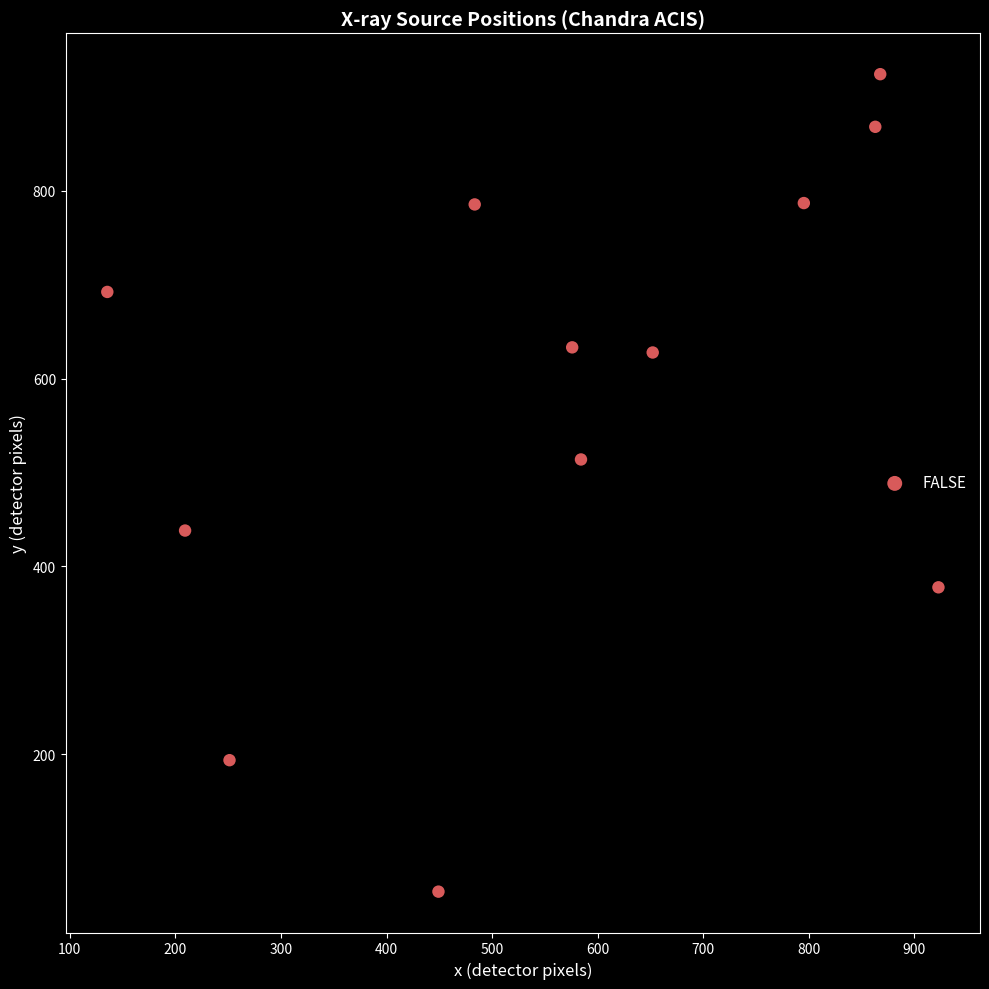

What is the range of X values (max minus min)?

787.2